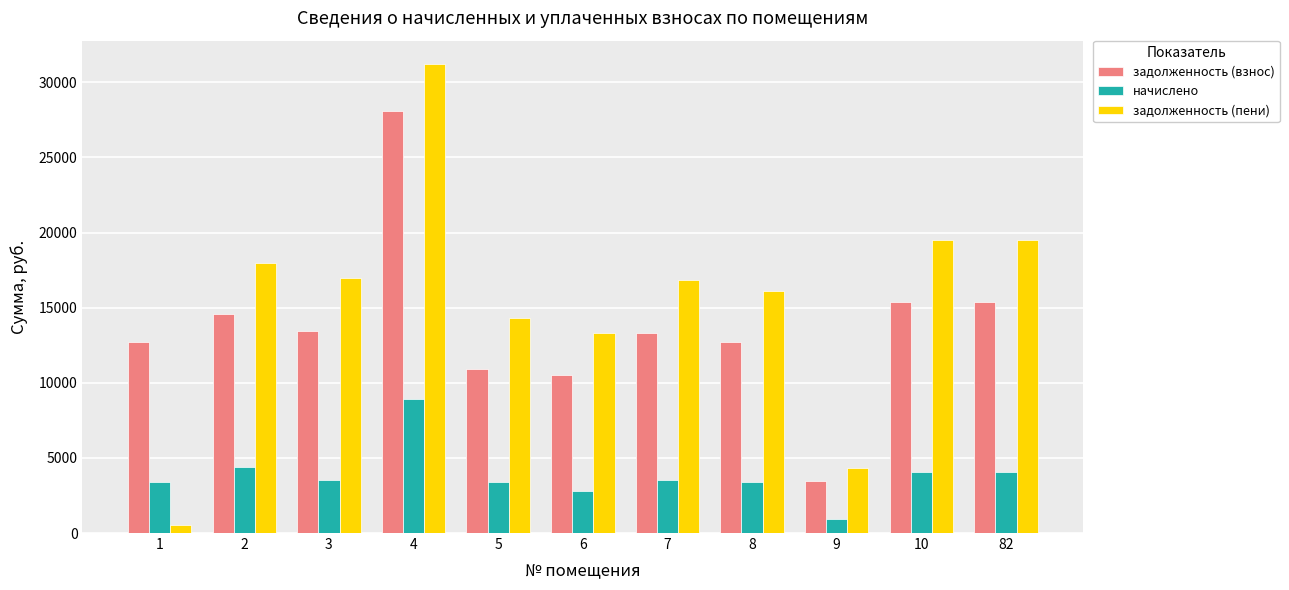

What value does the задолженность (взнос) series have at 82?

15408.0